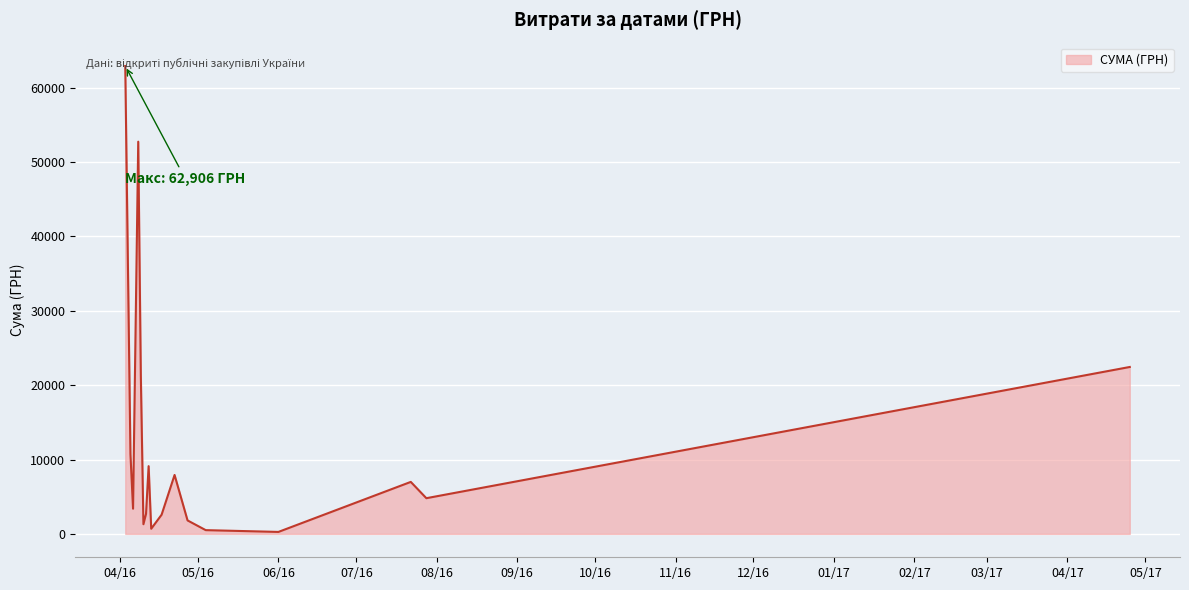

What is the greatest value displayed?

62906.0